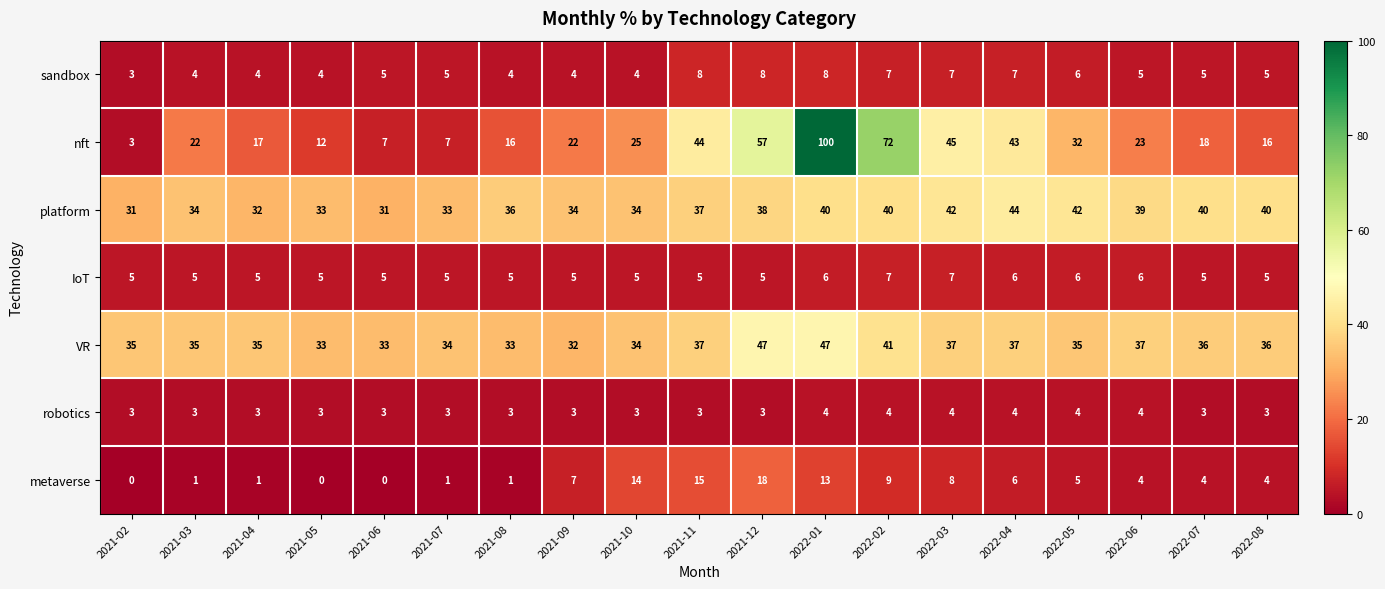

At which category is the sum across all series the highest?

2022-01